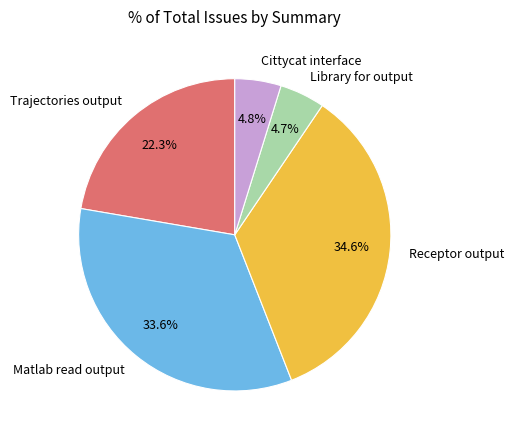

To the nearest percent, what percentage of the pie is Cittycat interface?

5%